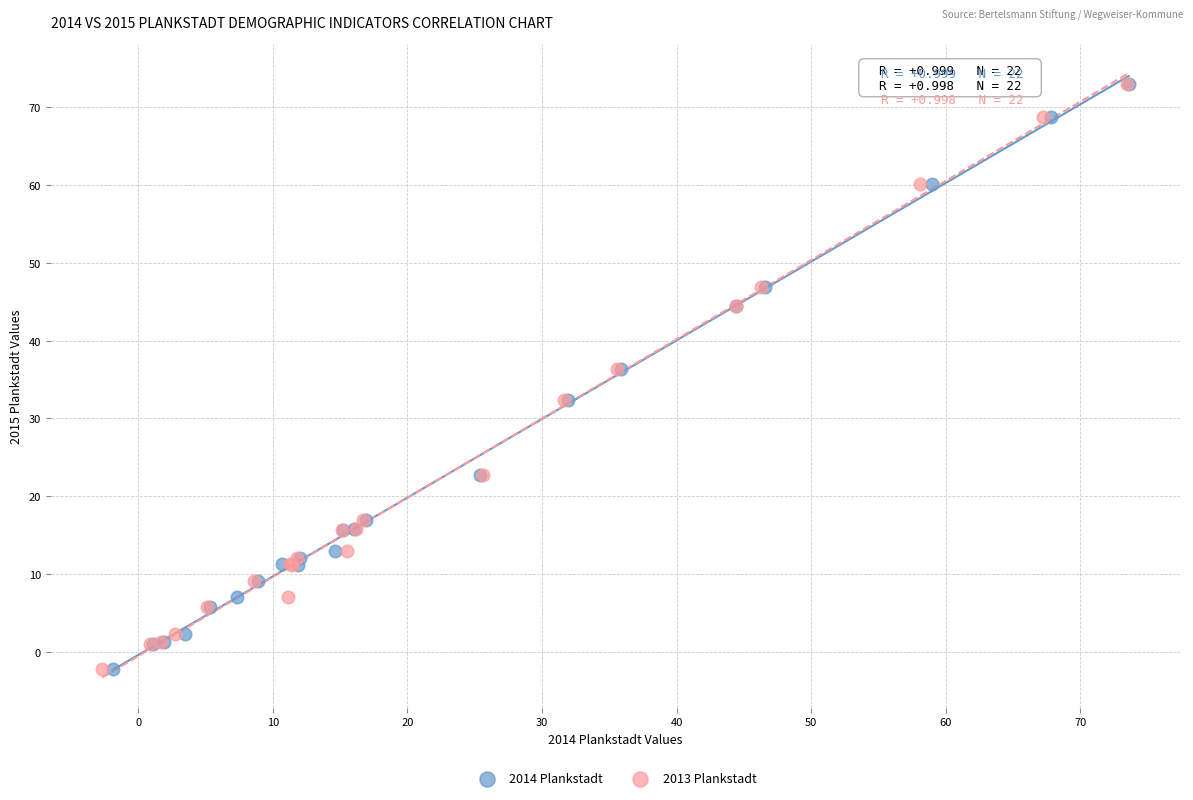

What are all the series names shown in the legend?

2014 Plankstadt, 2013 Plankstadt